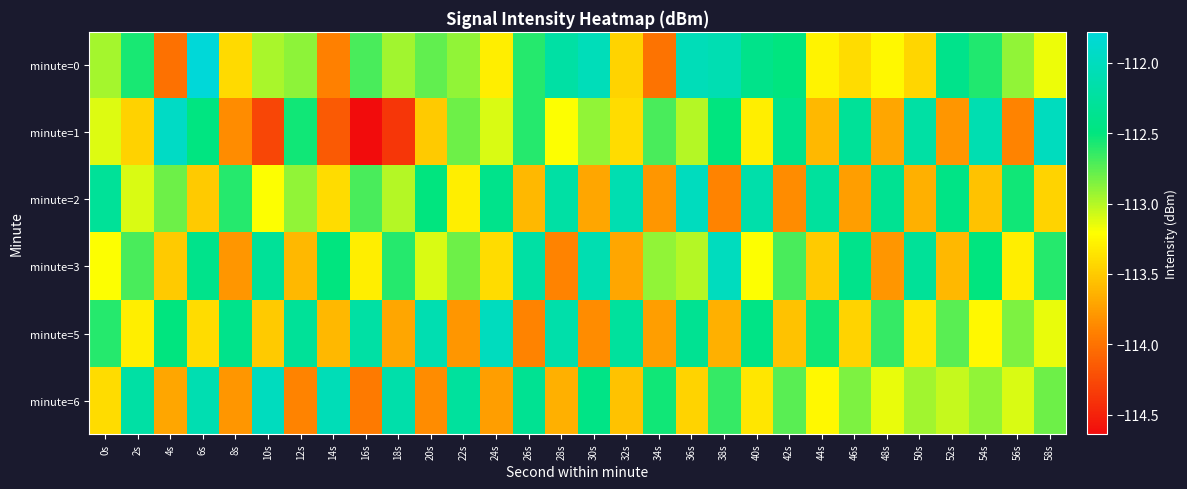

At how many categories does at least one series exceed -114?

30